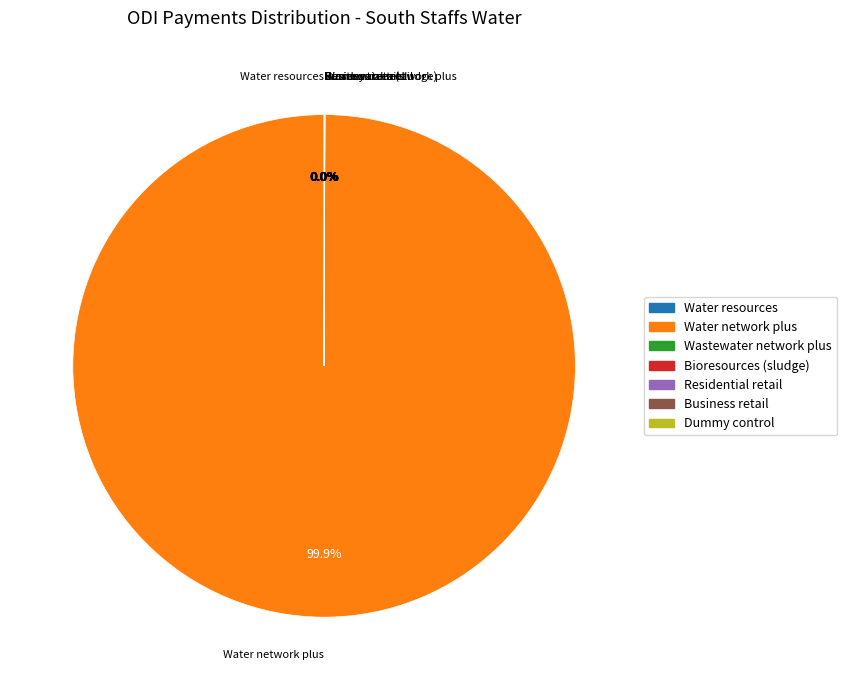

What is the largest slice in the pie chart?

Water network plus